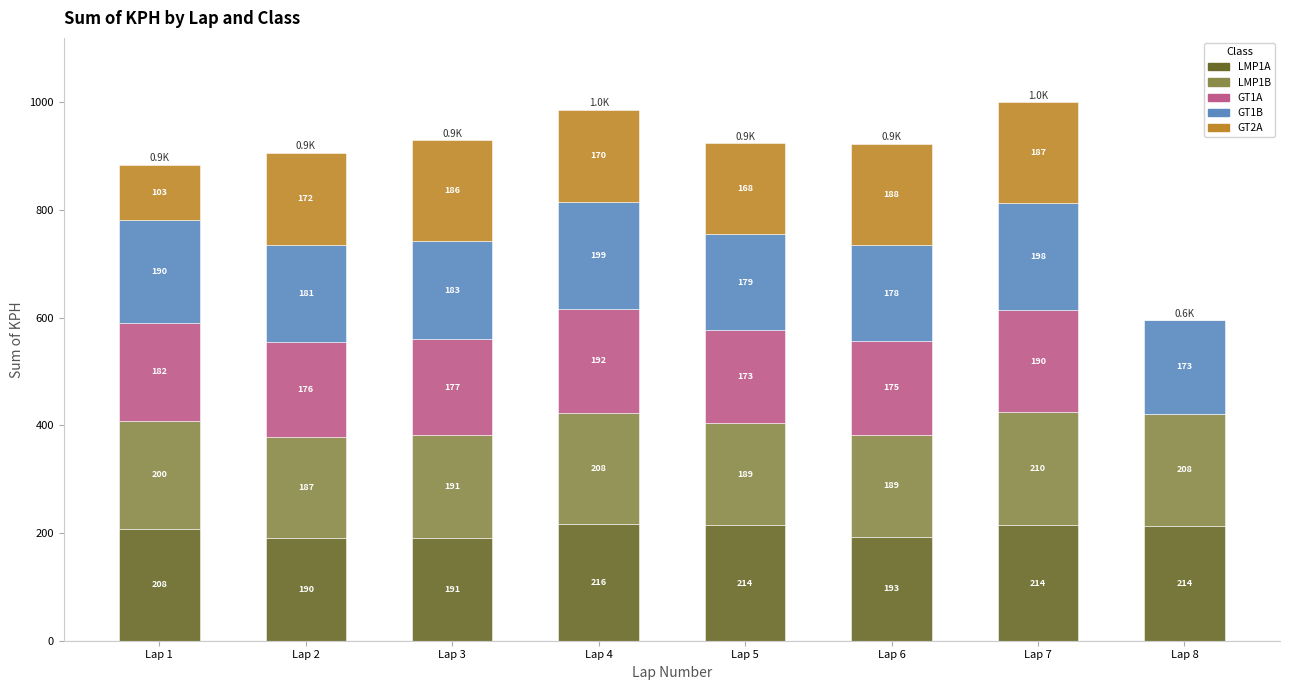

At which category is the sum across all series the highest?

Lap 7